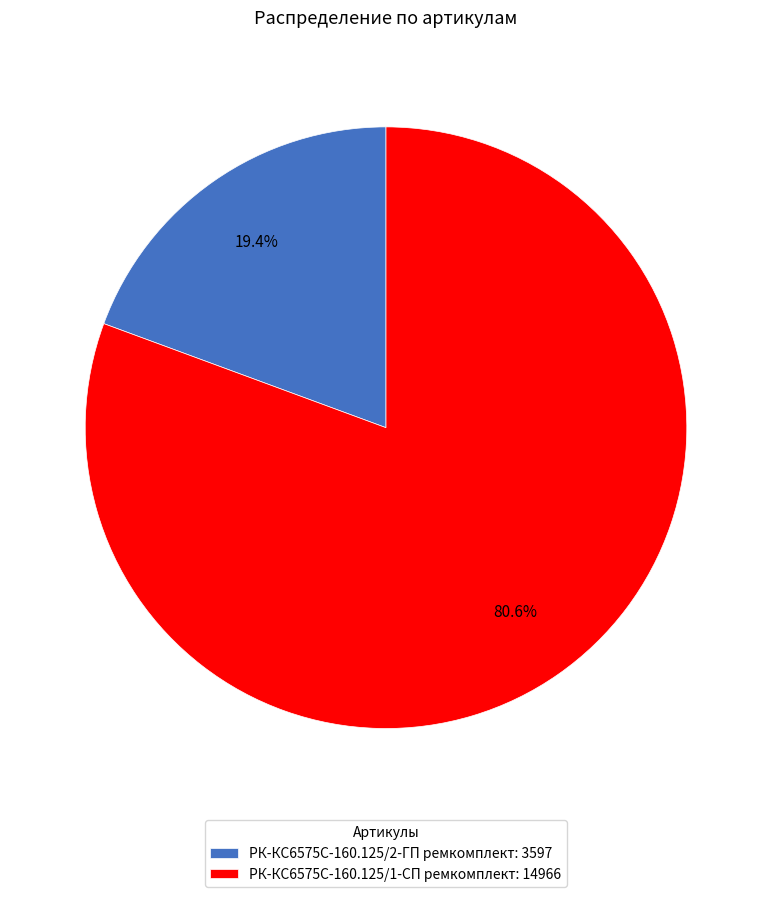

True or false: РК-КС6575С-160.125/1-СП ремкомплект accounts for 81% of the total.

True